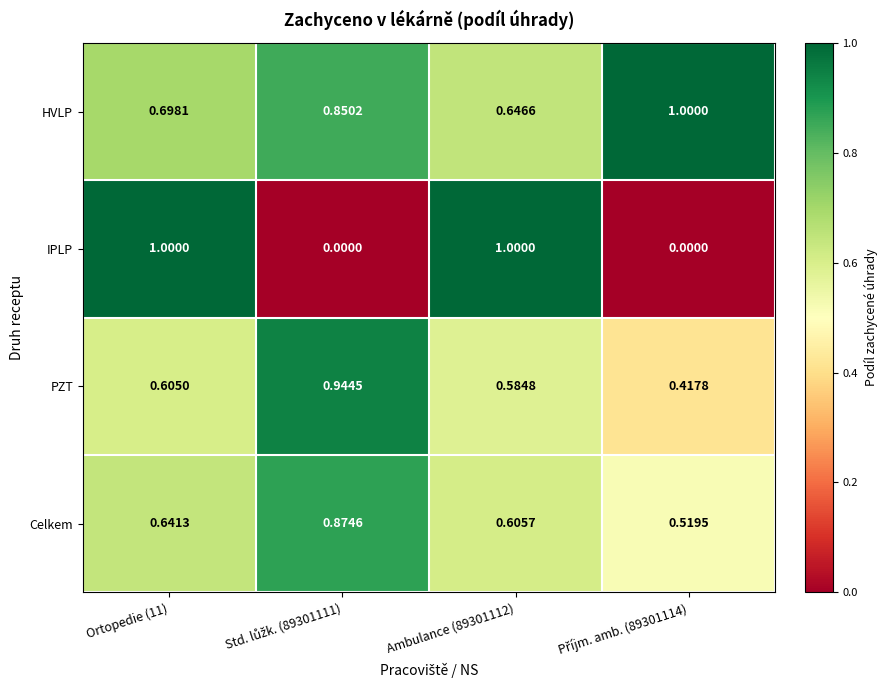

Which series has the largest range (max minus min)?

IPLP